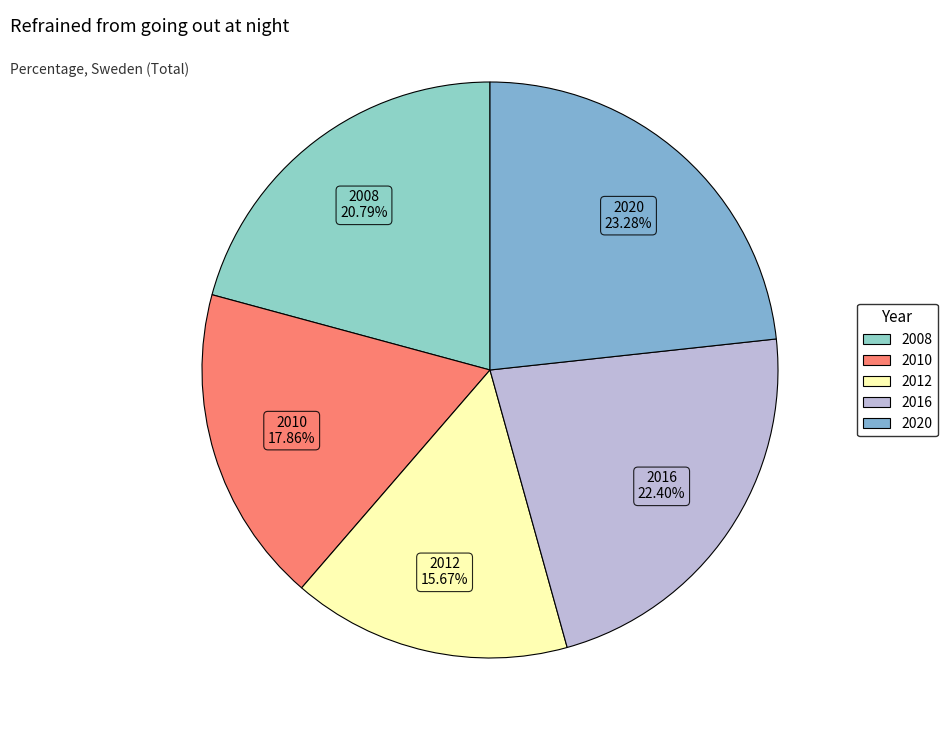

Is there a majority slice in this chart?

No